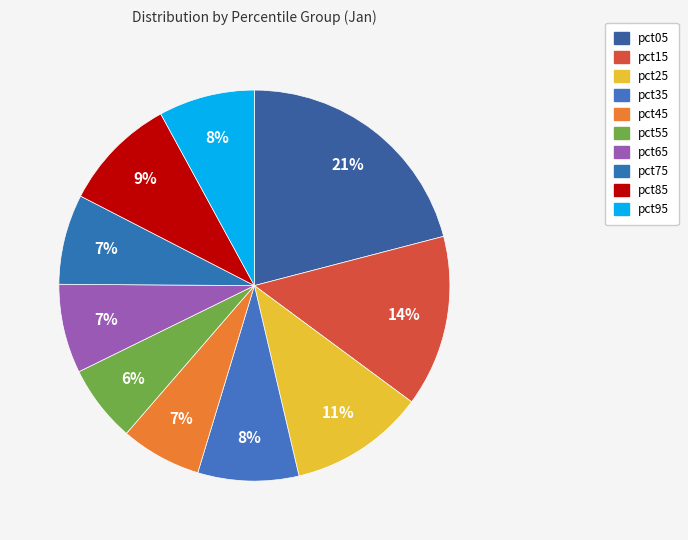

True or false: pct65 accounts for 1% of the total.

False